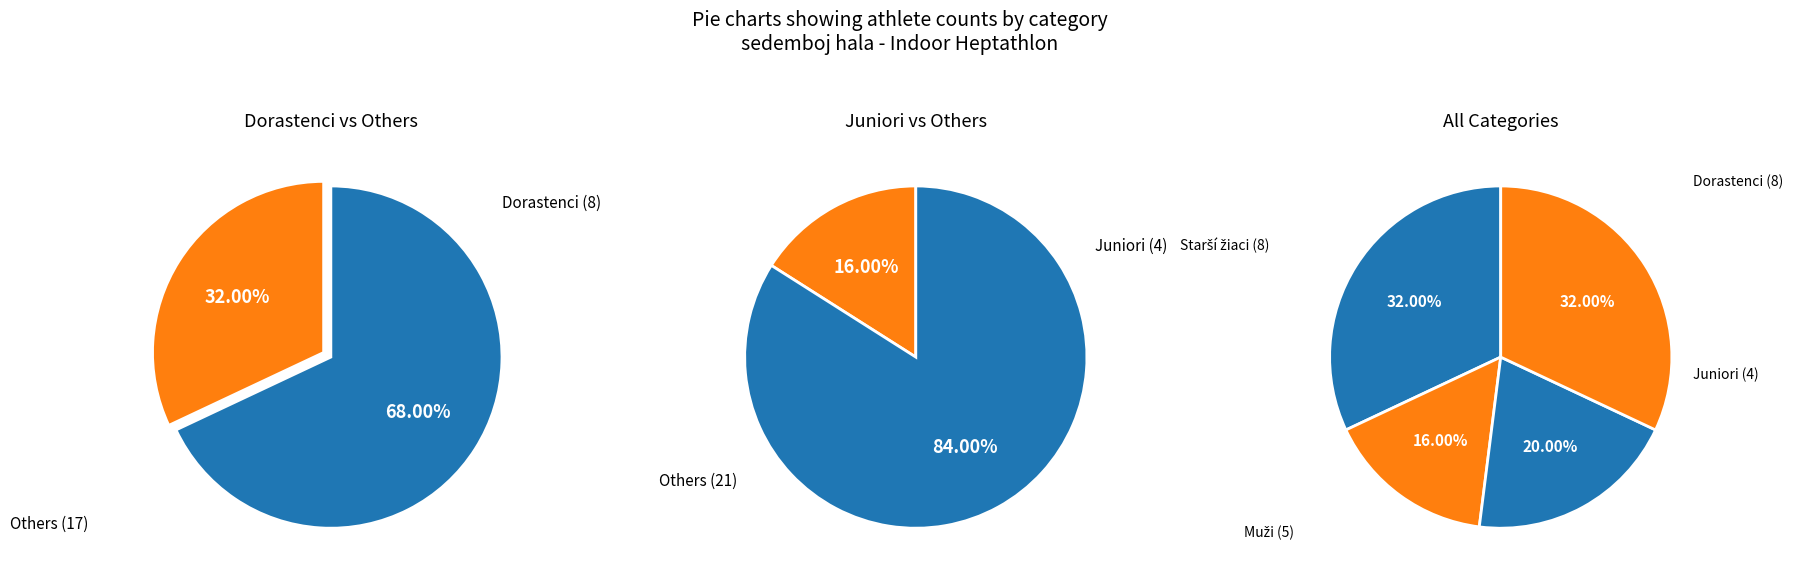

What percentage is the sedemboj hala - Muži slice, to the nearest percent?

20%